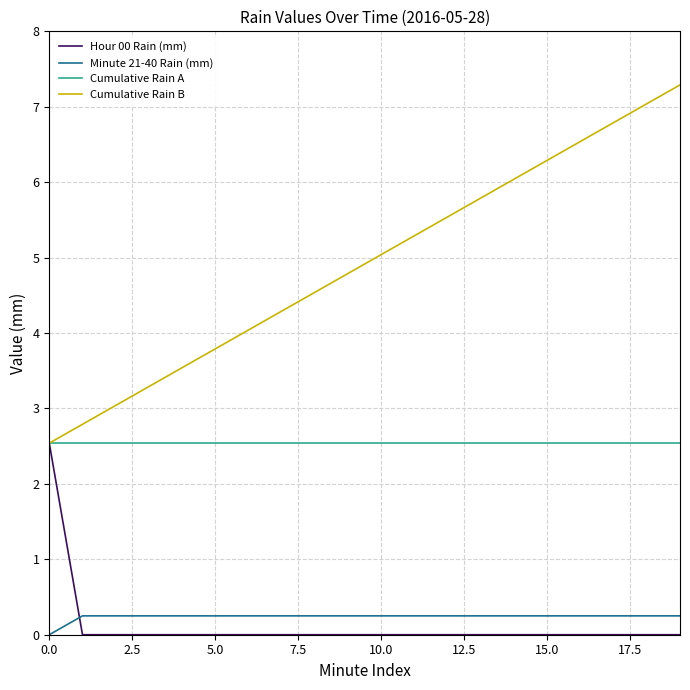

What is the maximum value for Hour 00 Rain (mm)?

2.5